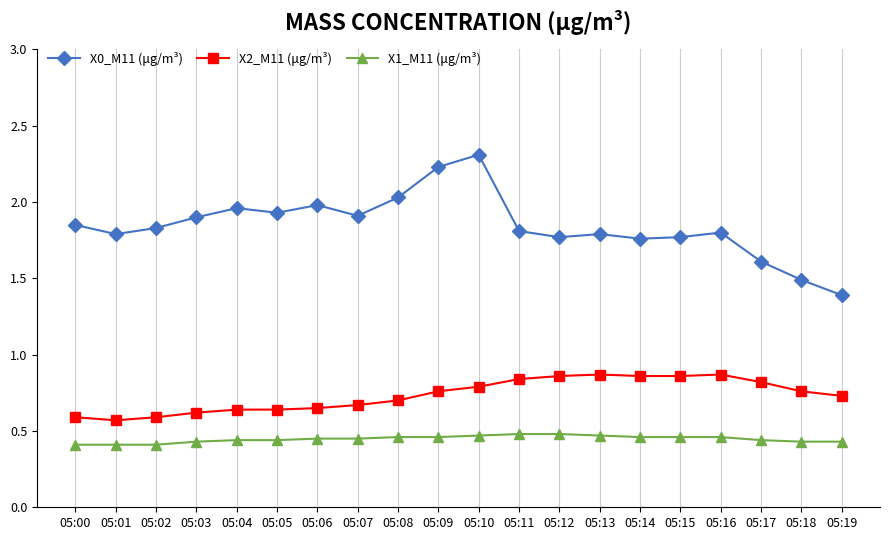

The X1_M11 (μg/m³) series shows 0.2 at 05:07. True or false?

False